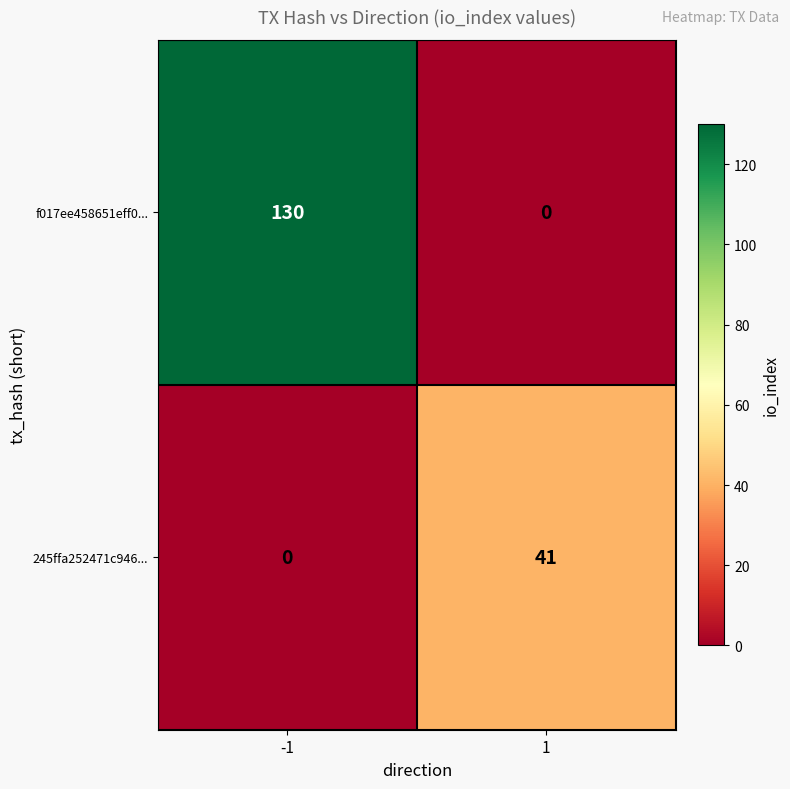

What is the total value across all series at 1?

41